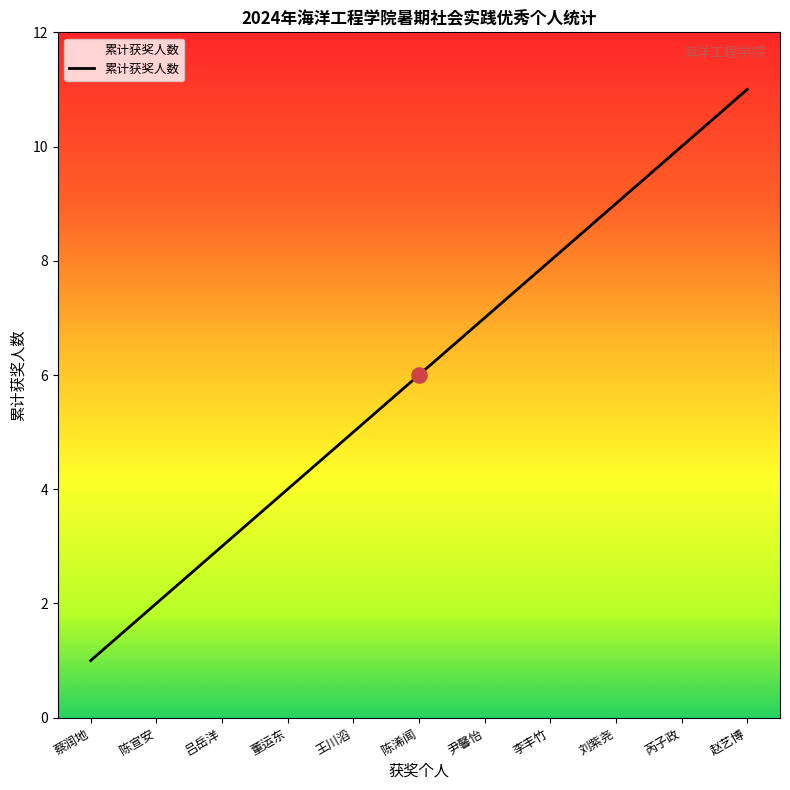

Which has a higher value, 吕岳洋 or 陈宣安?

吕岳洋